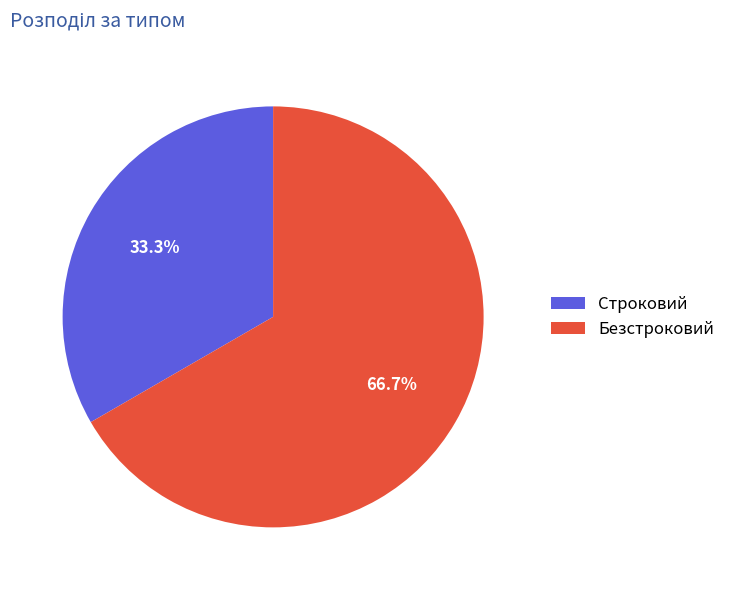

What percentage is the Безстроковий slice, to the nearest percent?

67%